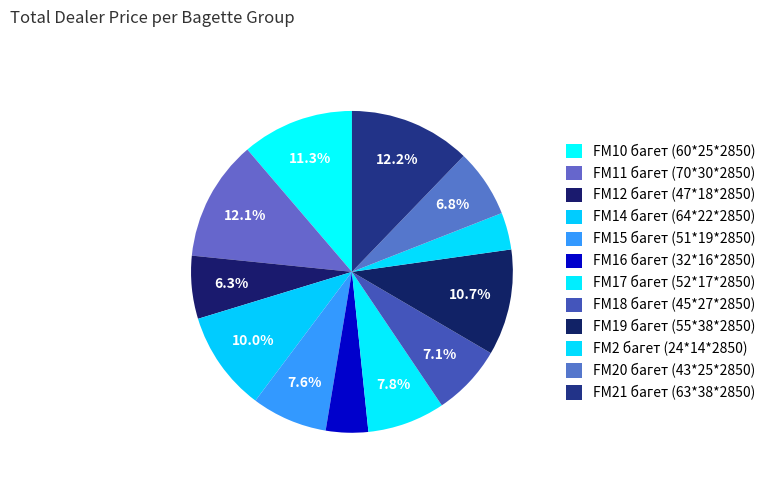

How many segments does this pie chart have?

12